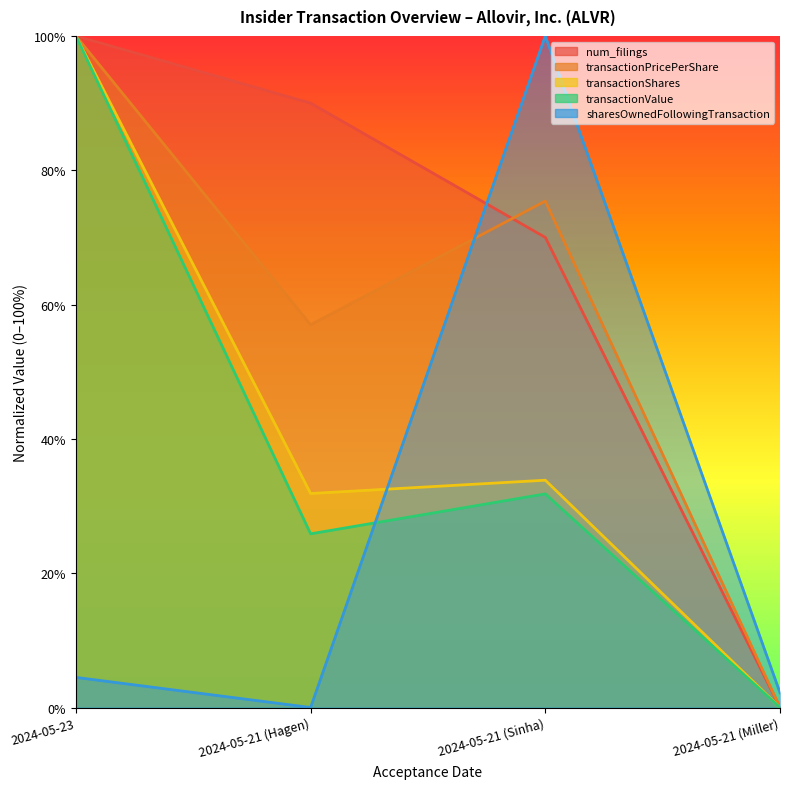

How many values in transactionValue are above zero?

3